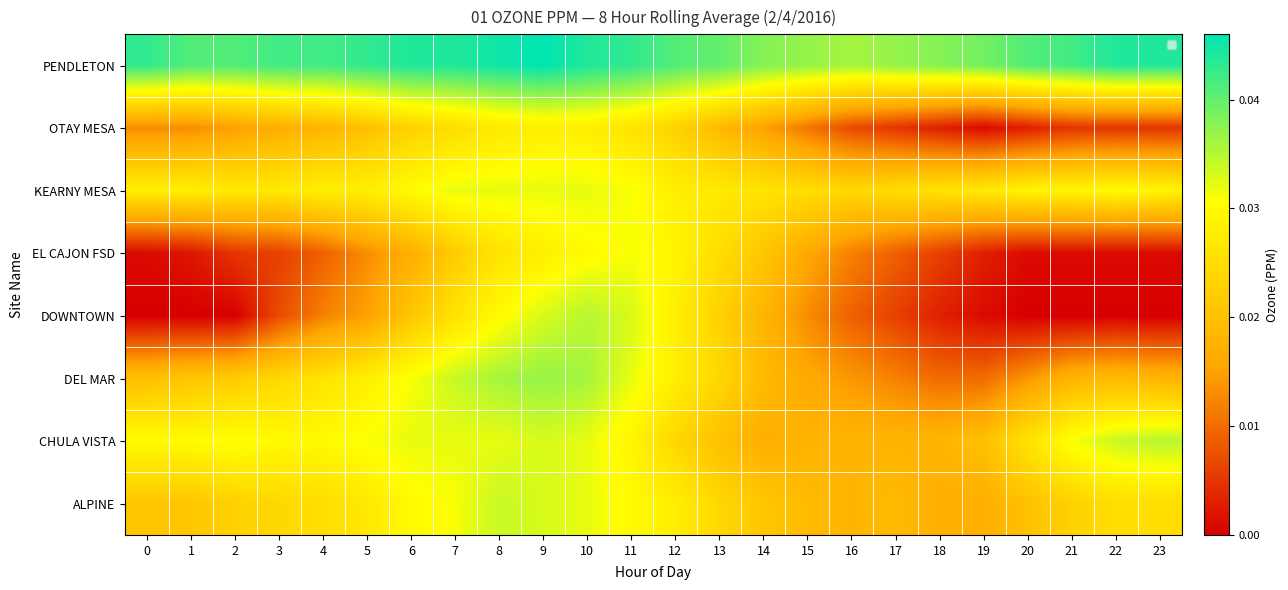

Rank the series at 2 from highest to lowest value.

PENDLETON, CHULA VISTA, KEARNY MESA, ALPINE, DEL MAR, OTAY MESA, EL CAJON FSD, DOWNTOWN